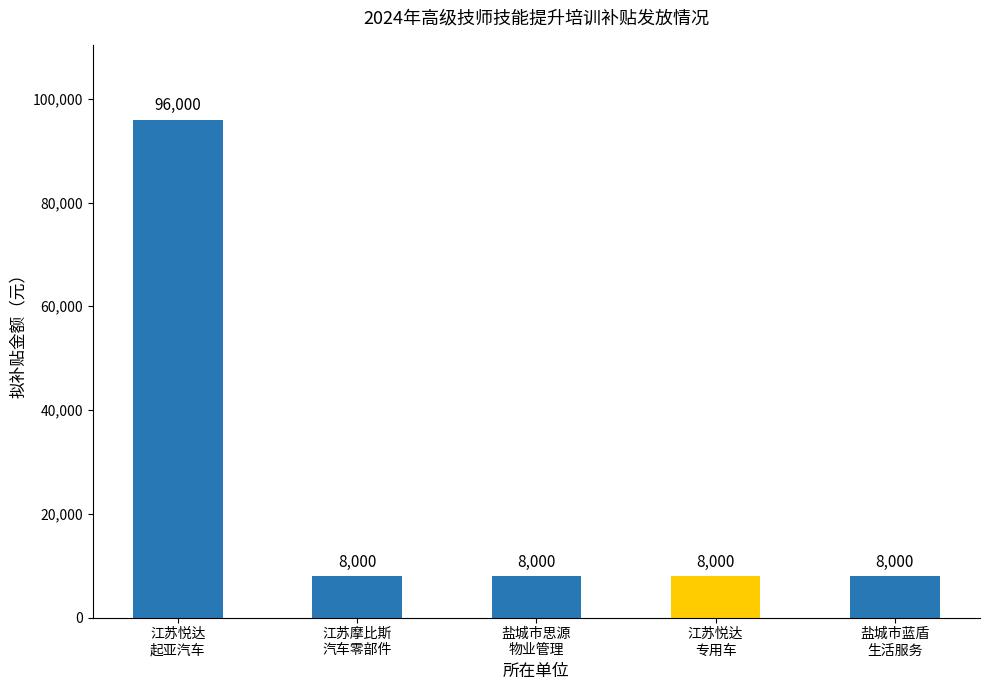

What is the label of the 5th bar from the right?

江苏悦达
起亚汽车